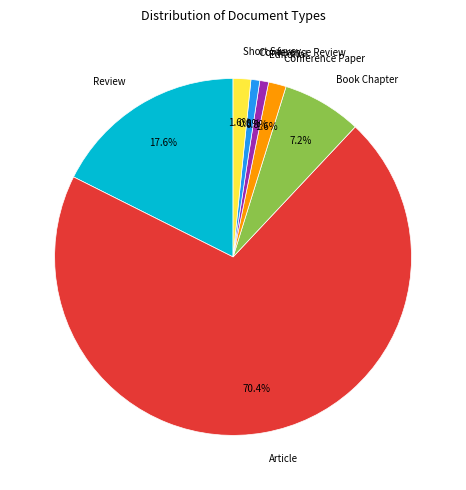

The Conference Review slice represents 13% of the pie. True or false?

False